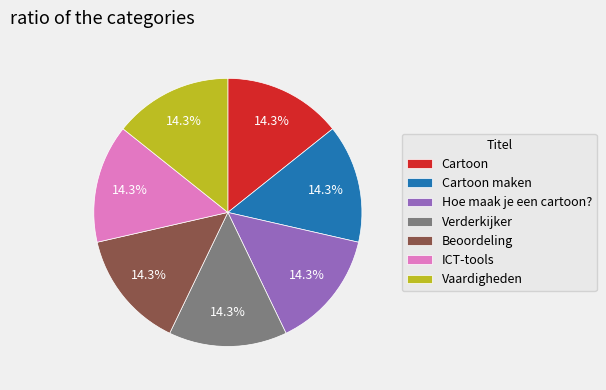

To the nearest percent, what percentage of the pie is Beoordeling?

14%